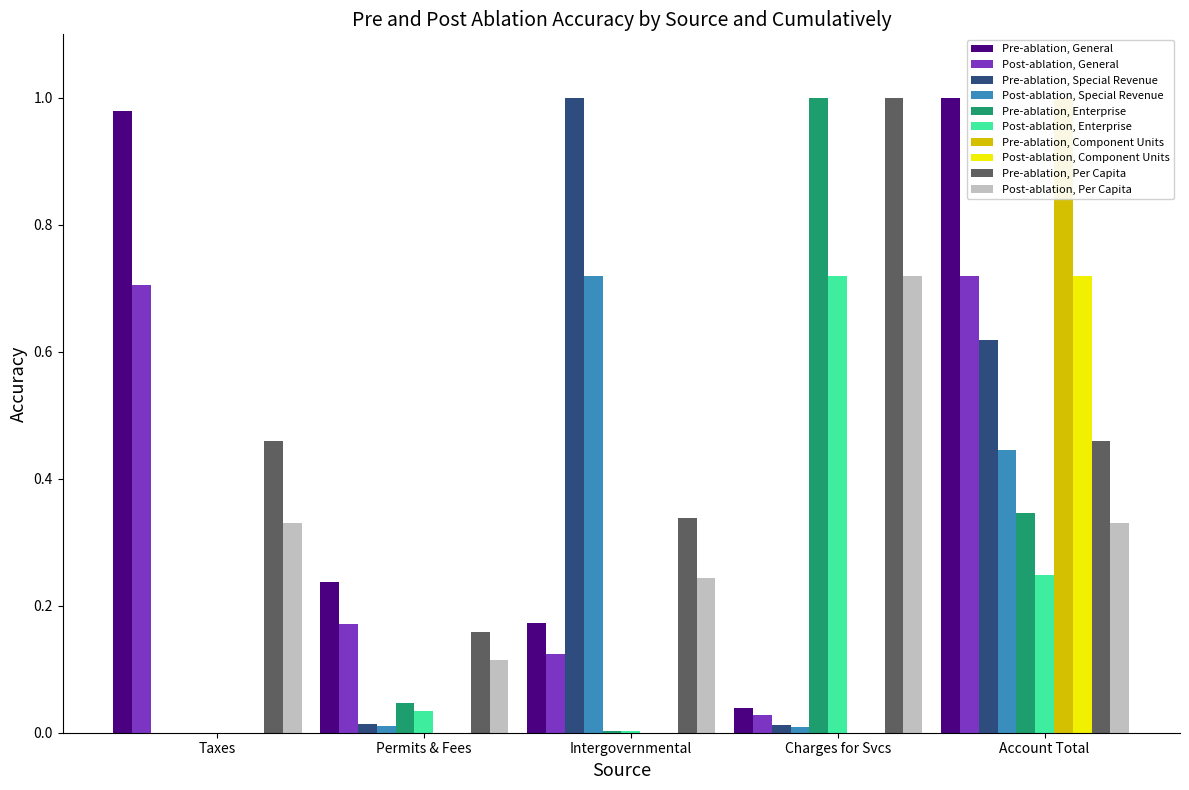

At Taxes, list the series in order from smallest to largest.

Special Revenue, Enterprise, Component Units, Per Capita, General